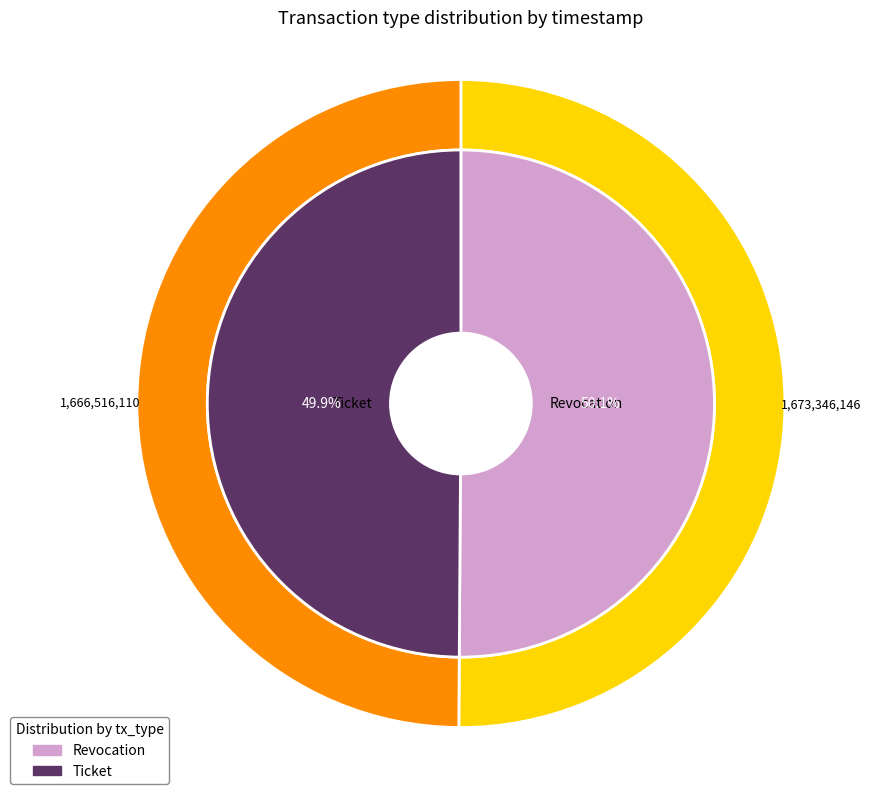

What percentage is NOT represented by Ticket?

50.1%